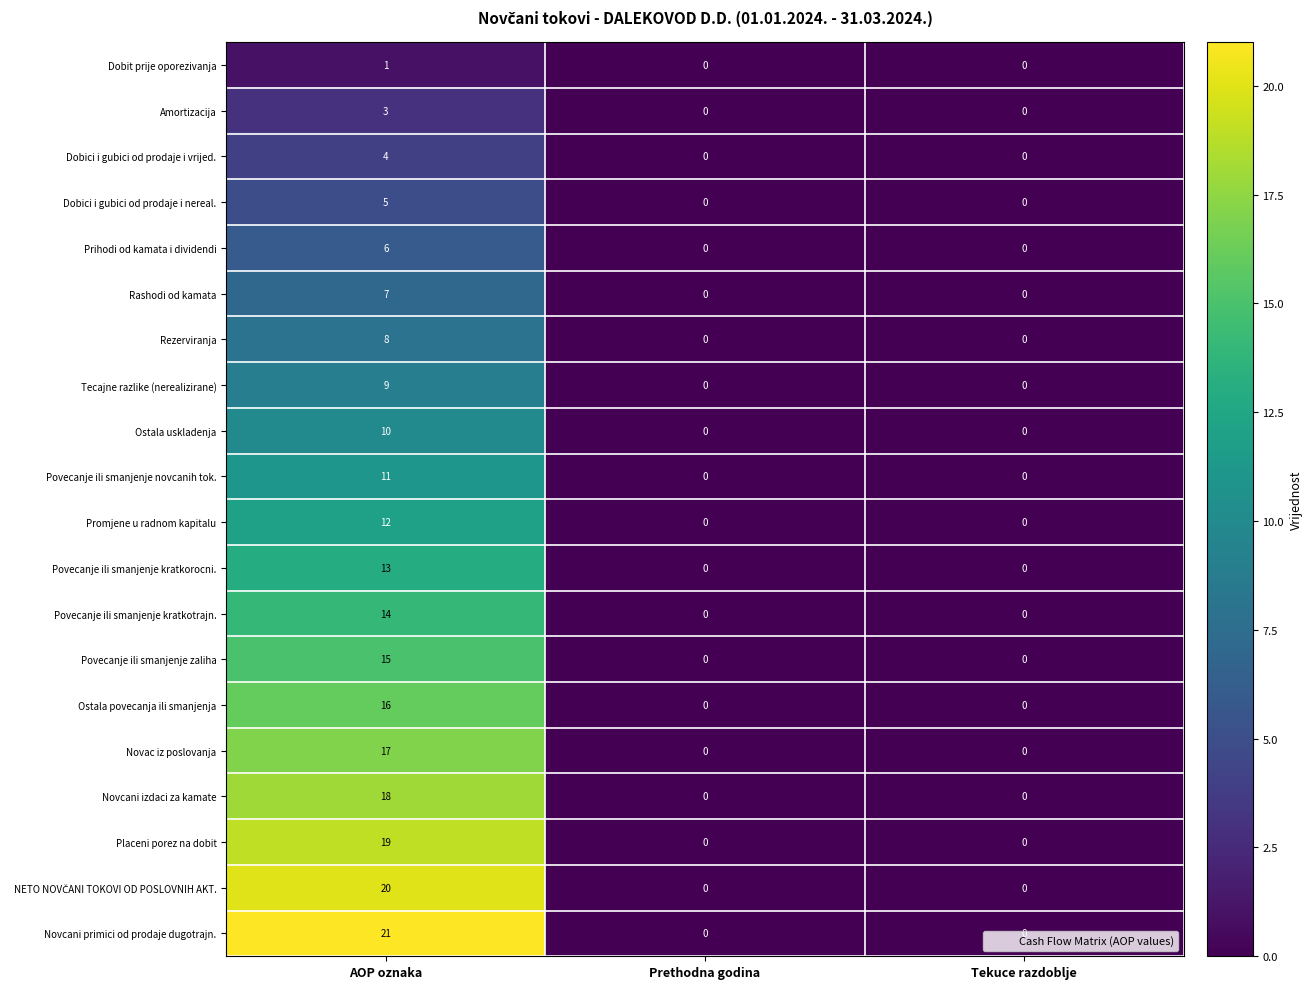

How many series are shown in this chart?

20